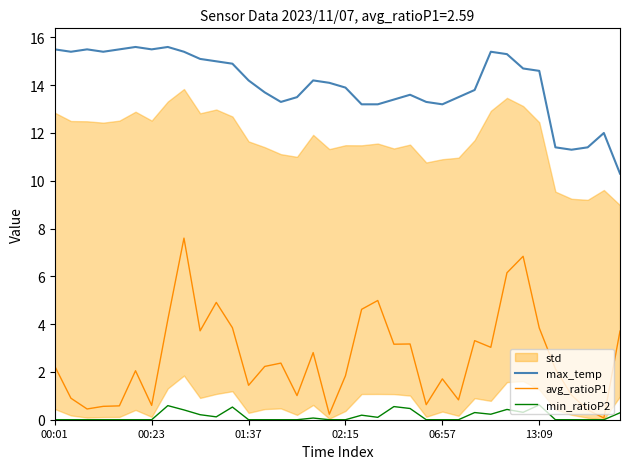

Which series changed the most between 17 and 20?

avg_ratioP1